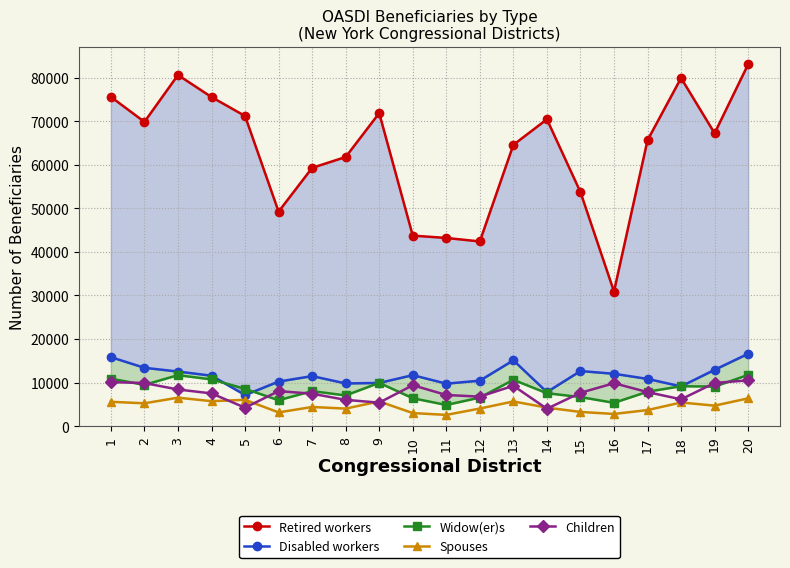

At which label is Widow(er)s closest to 8294?

5